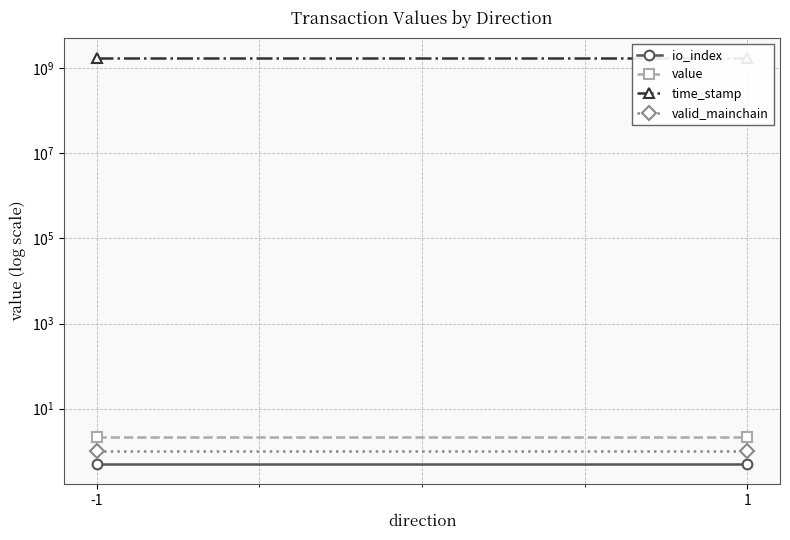

The value series shows 2.2 at -1. True or false?

True